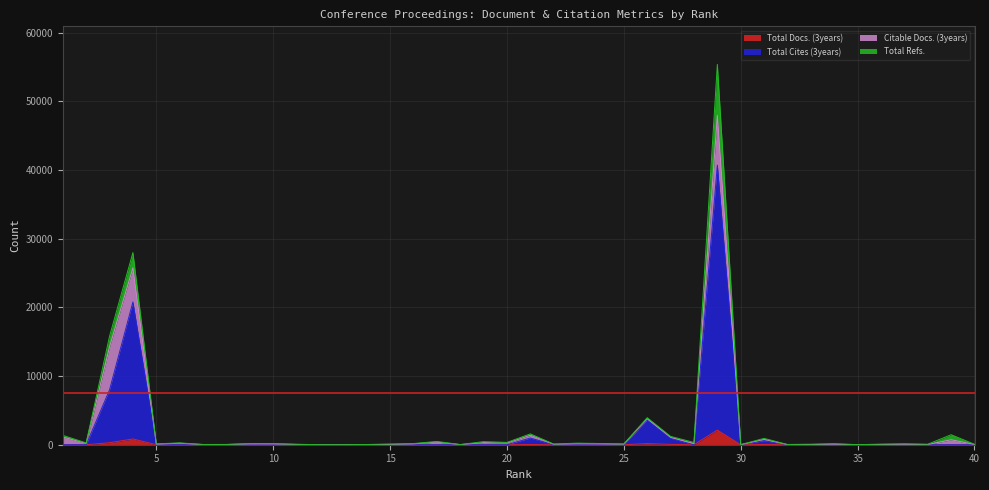

Which category has the highest value across all series?

29